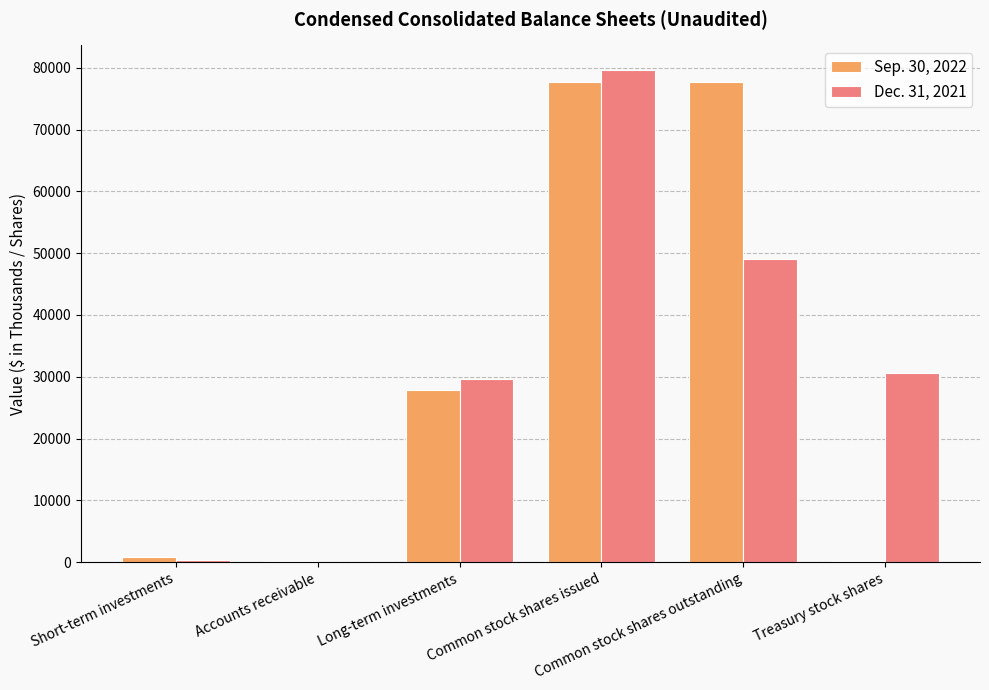

Are the bars grouped side by side (vs. stacked)?

Yes